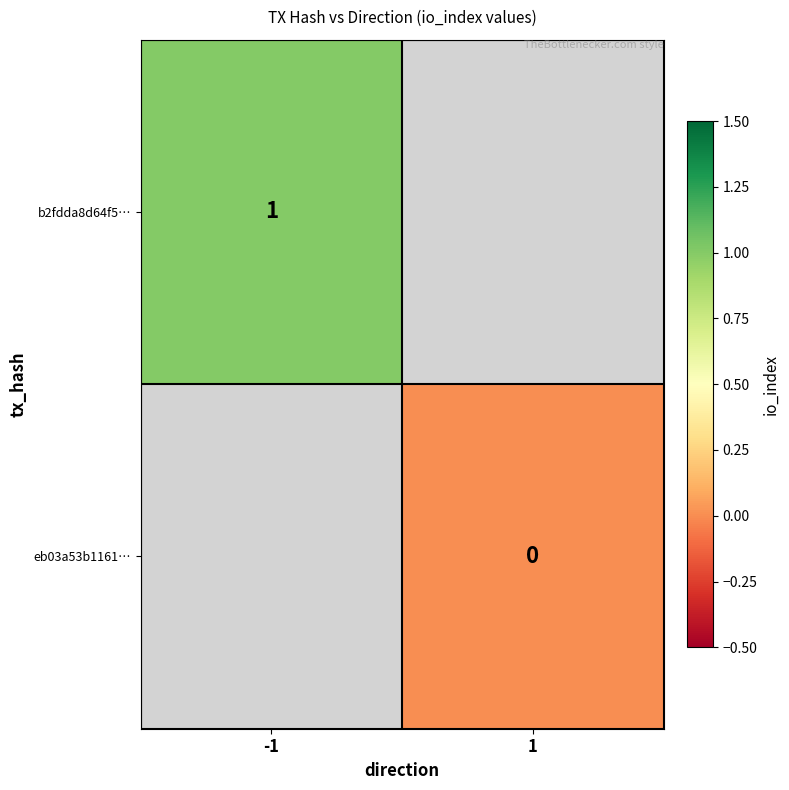

True or false: b2fdda8d64f5… has a value of 1 at -1.

True